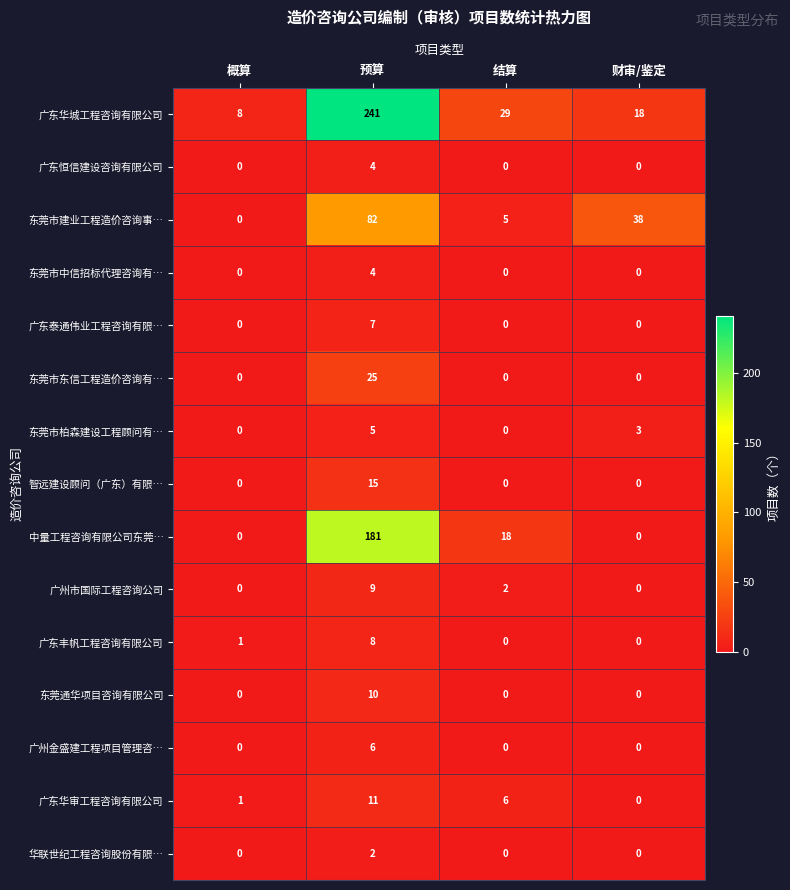

Which series has the widest spread of values?

广东华城工程咨询有限公司